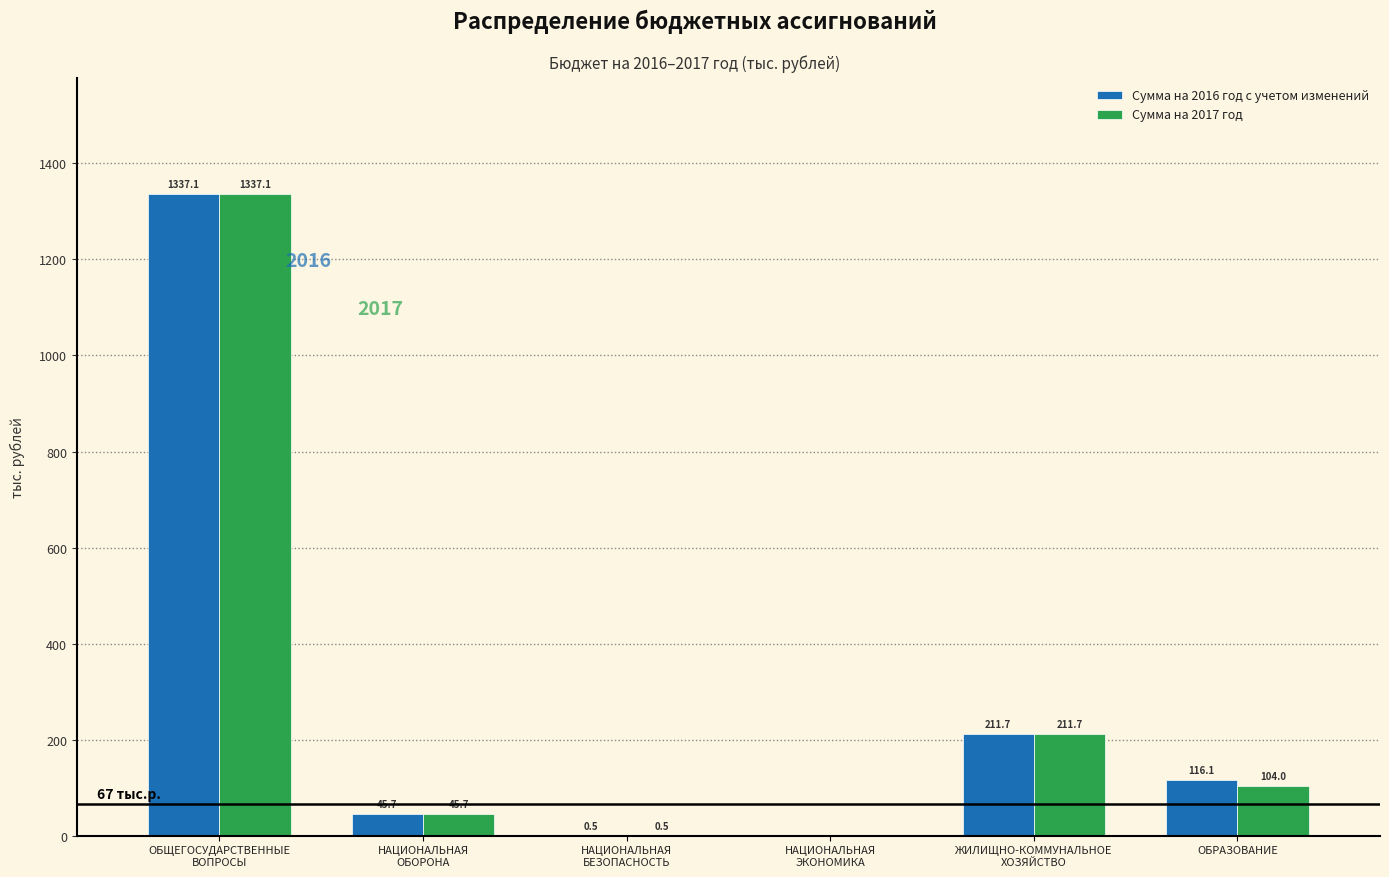

The Сумма на 2016 год с учетом изменений series shows 208.2 at ОБРАЗОВАНИЕ. True or false?

False